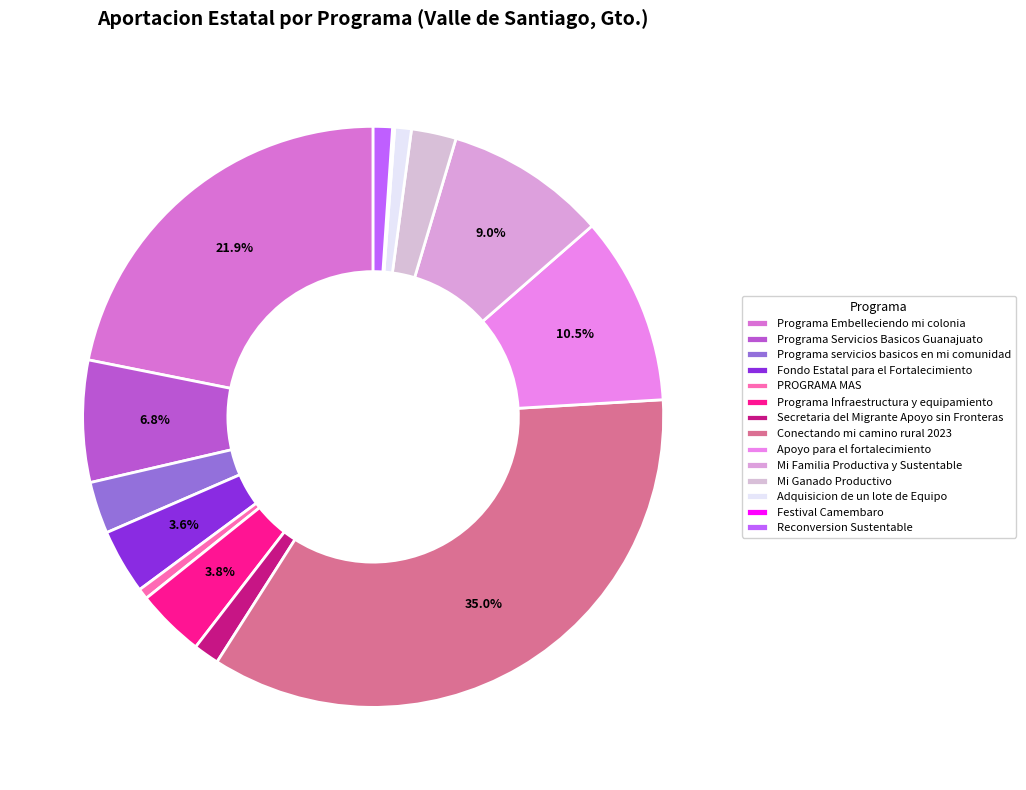

The Programa Embelleciendo mi colonia slice represents 11% of the pie. True or false?

False